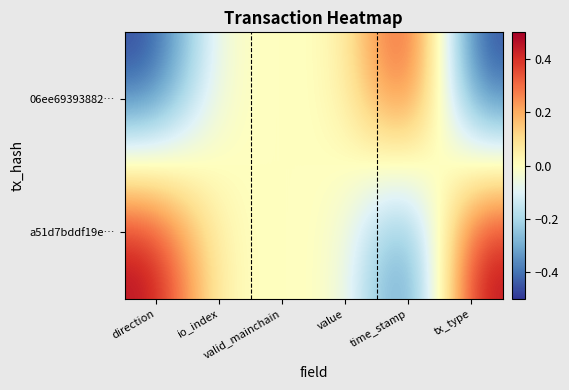

Reading left to right, transcribe all the data shown in this chart.

06ee69393882…: direction=-0.5	io_index=0.0	valid_mainchain=0.0	value=0.0	time_stamp=0.5	tx_type=-0.5
a51d7bddf19e…: direction=0.5	io_index=0.0	valid_mainchain=0.0	value=0.0	time_stamp=-0.5	tx_type=0.5